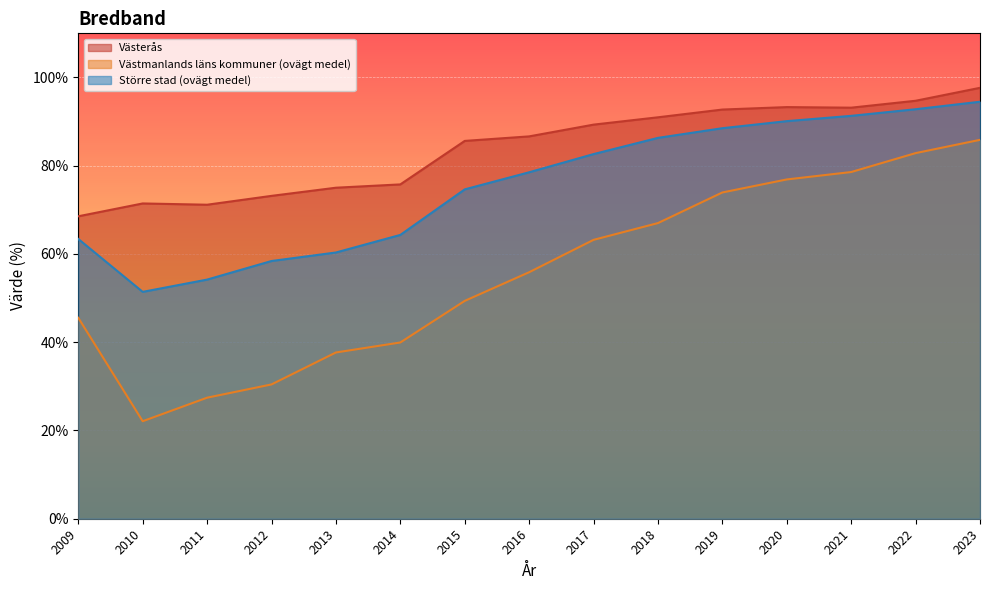

What is the sum of the Större stad (ovägt medel) values at 2019 and 2014?

152.8